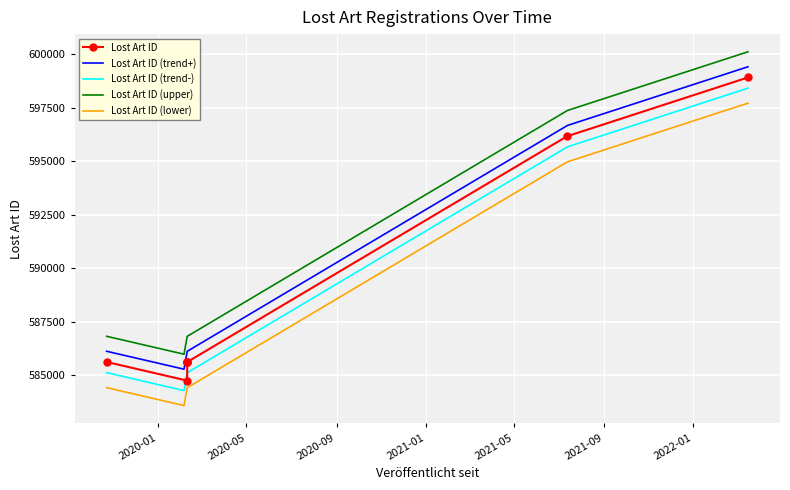

True or false: Lost Art ID (lower) and Lost Art ID (trend-) cross at least once.

False